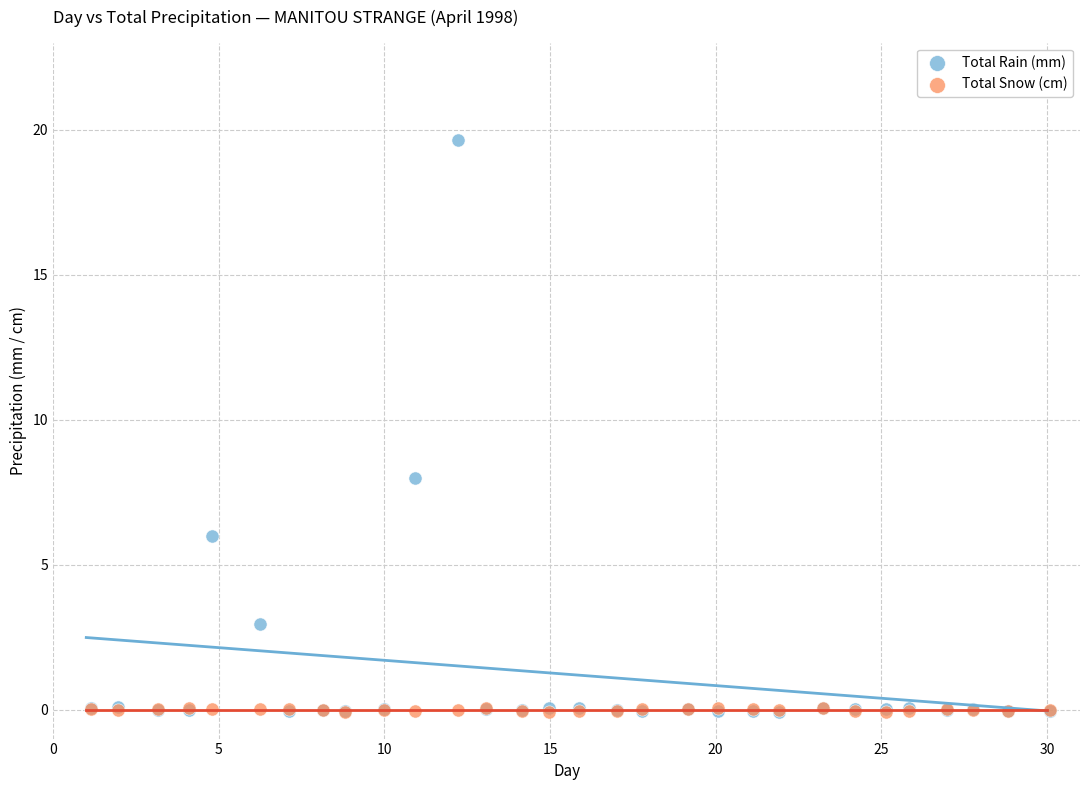

Across all series, what Y value is closest to 9?

8.0